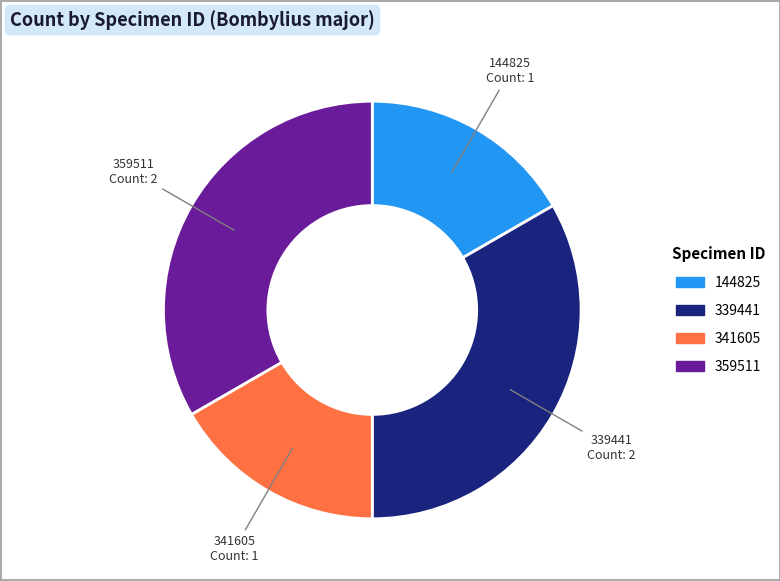

What is the ratio of the value at 339441 to the value at 341605?

2.0